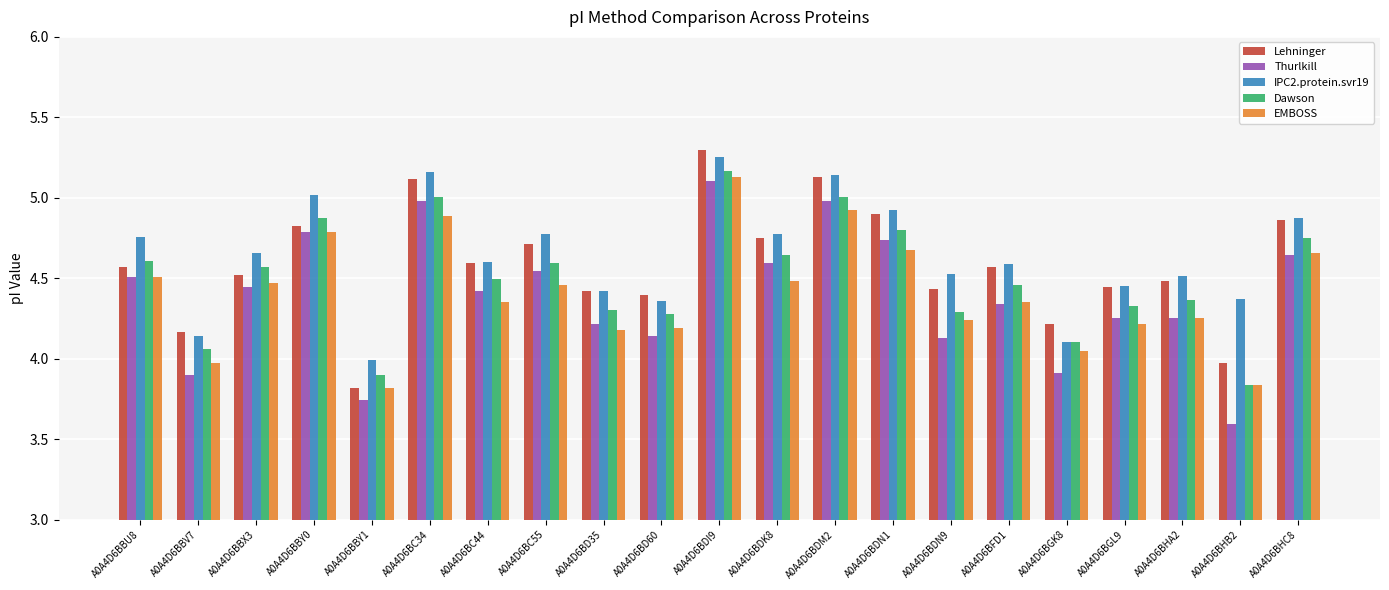

What is the difference between the Dawson values at A0A4D6BDN1 and A0A4D6BC44?

0.3